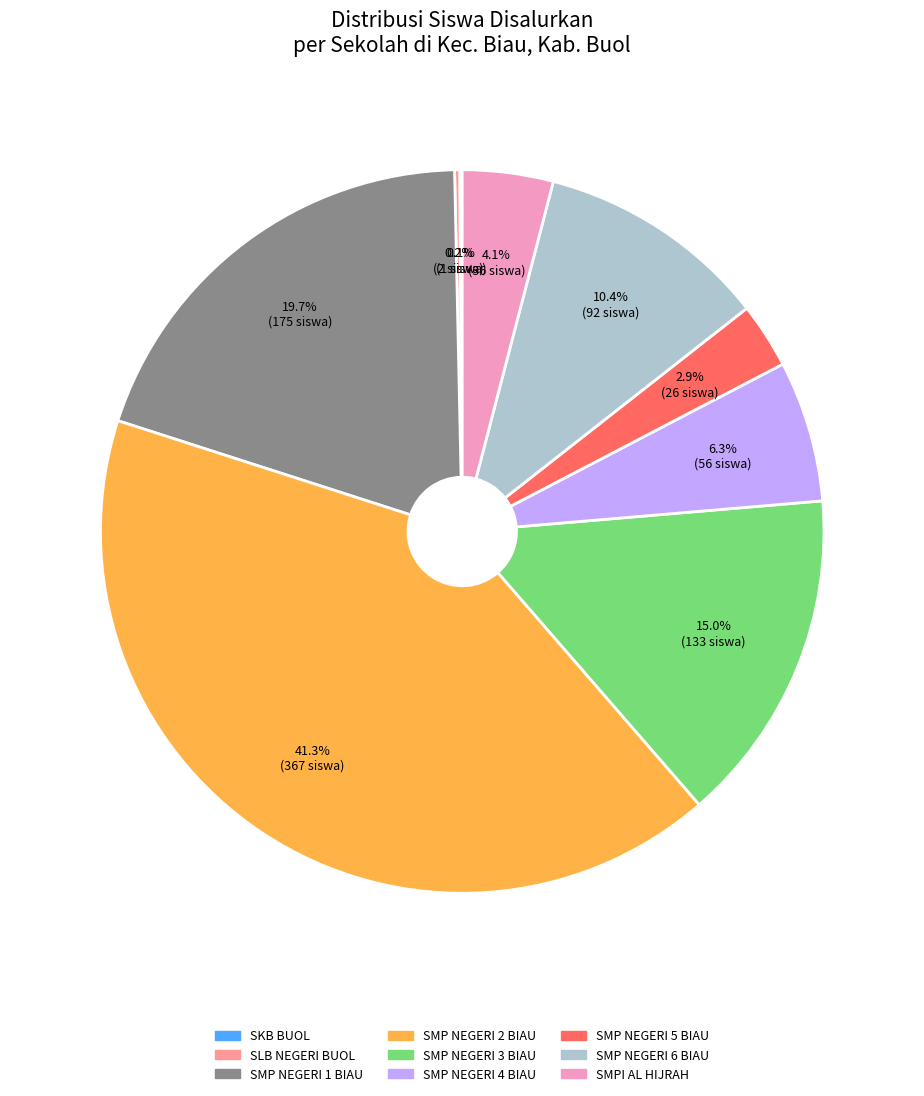

The SMP NEGERI 4 BIAU slice represents 6% of the pie. True or false?

True